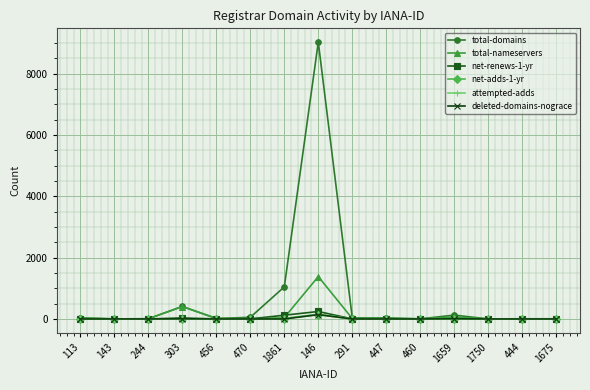

Which series has the widest spread of values?

total-domains